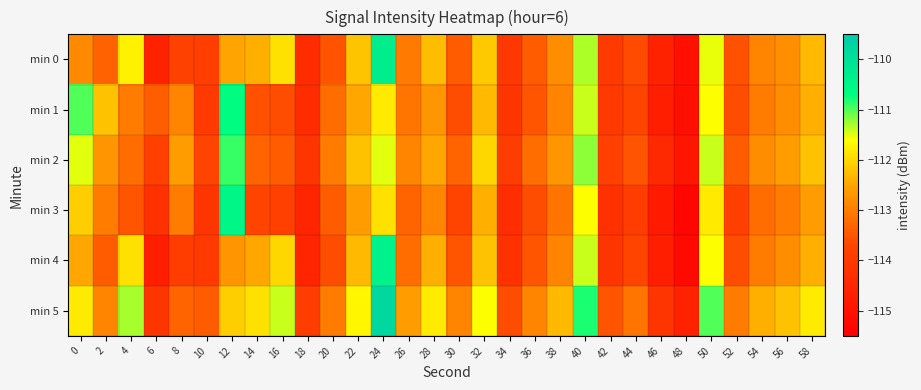

Which series changed the most between 30 and 50?

min 1